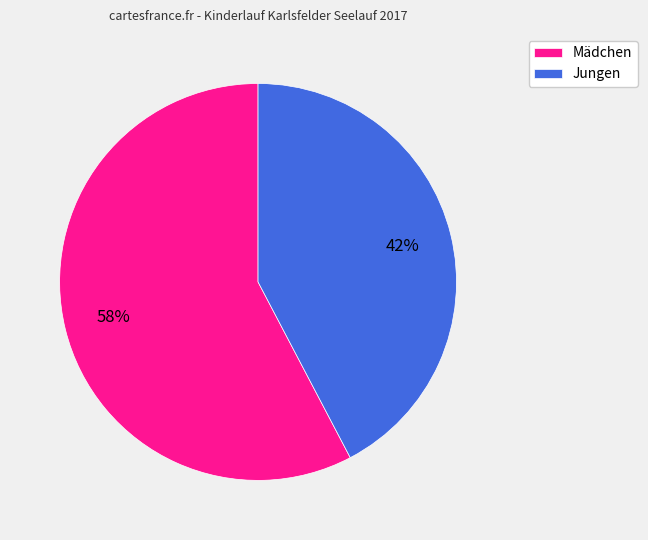

What percentage is the Mädchen slice, to the nearest percent?

58%